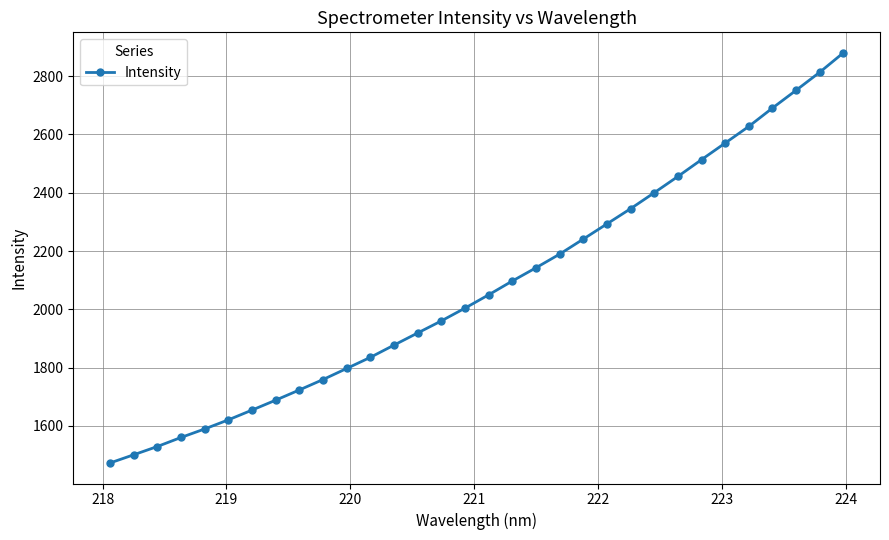

What is the value of the 24th point from the left?

2400.1